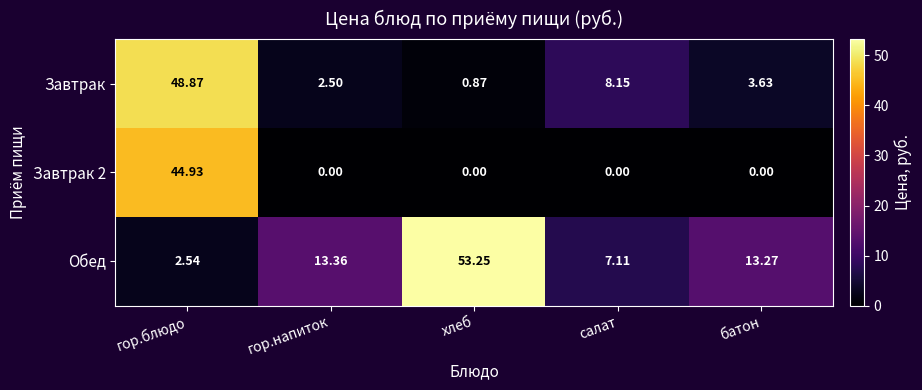

Rank the categories by Завтрак value from highest to lowest.

гор.блюдо, салат, батон, гор.напиток, хлеб